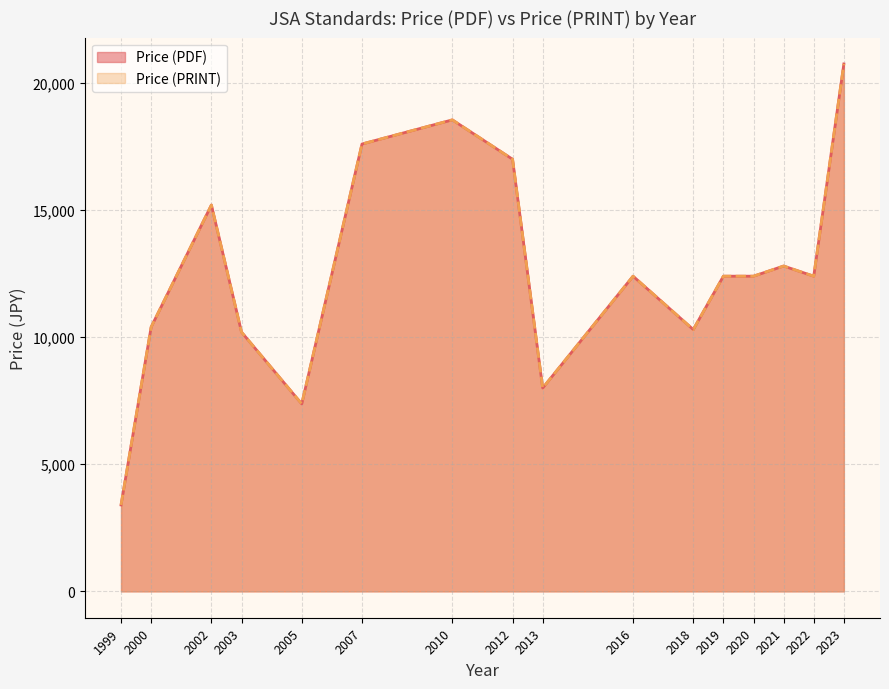

What position from the left is 2023?

16